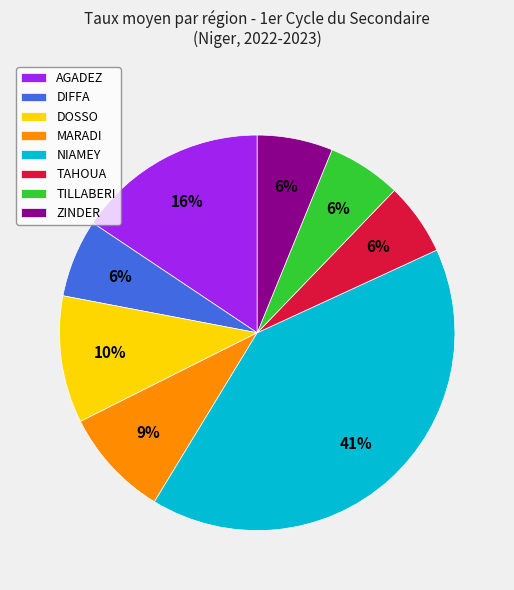

Does DOSSO represent more than half of the total?

No